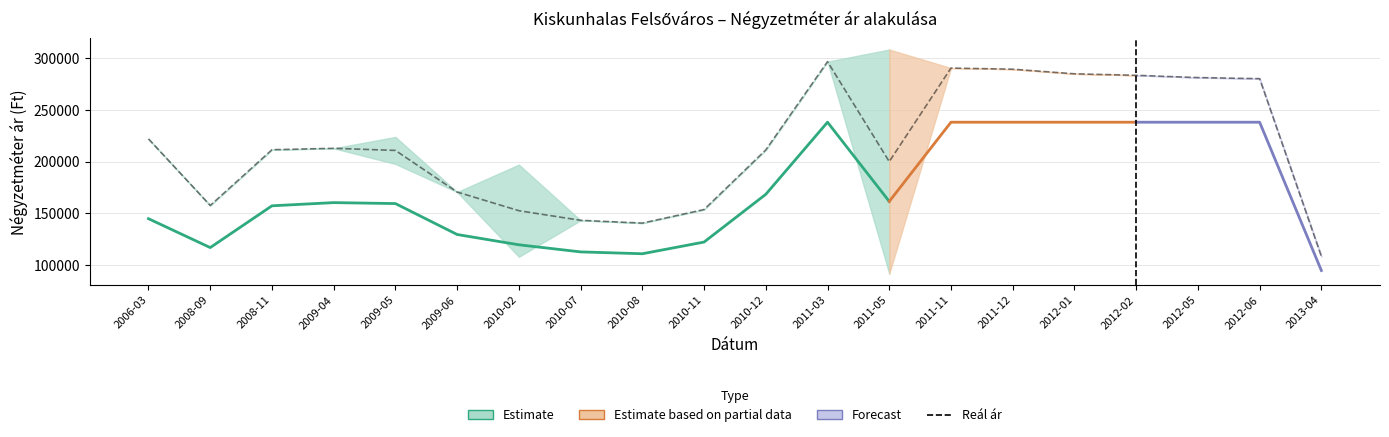

In Szórás felső határ, how many points are lower than both neighbors (excluding endpoints)?

3